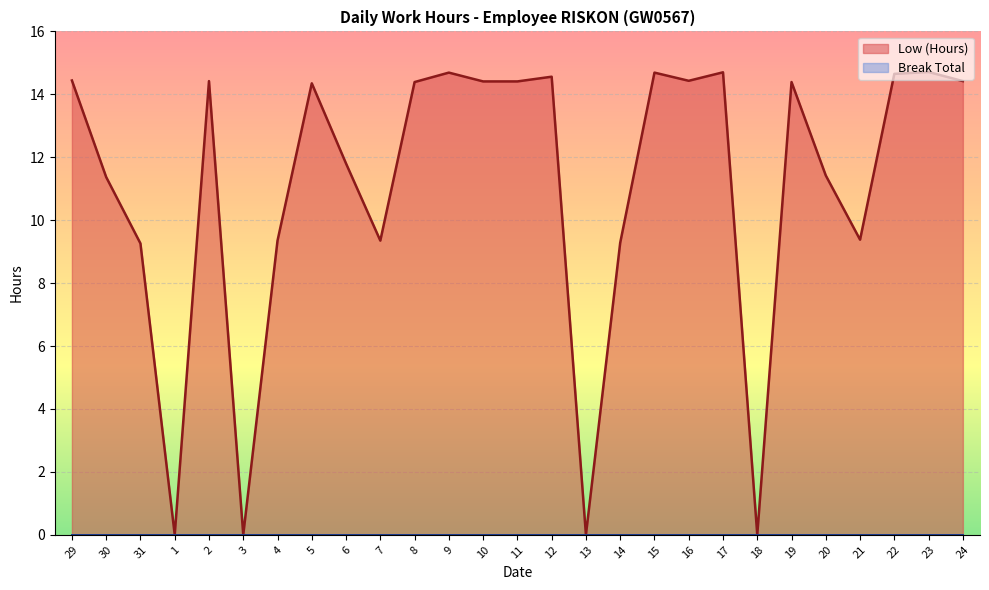

Reading left to right, list all the values displayed in this chart.

14.4	11.4	9.3	0.0	14.4	0.0	9.3	14.3	11.8	9.3	14.4	14.7	14.4	14.4	14.6	0.0	9.3	14.7	14.4	14.7	0.0	14.4	11.4	9.4	14.7	14.7	14.4